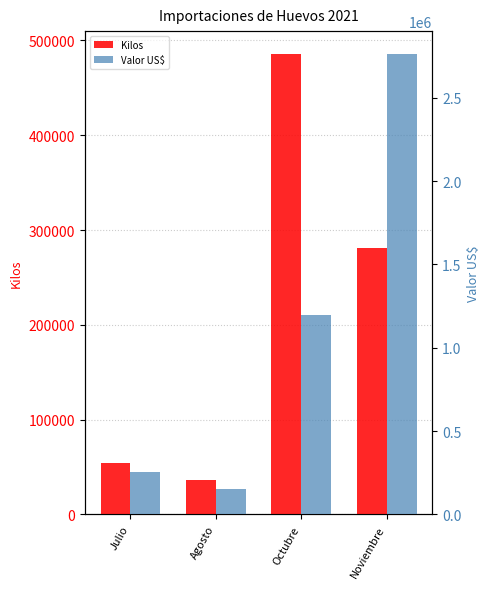

How many data points does each series have?

4